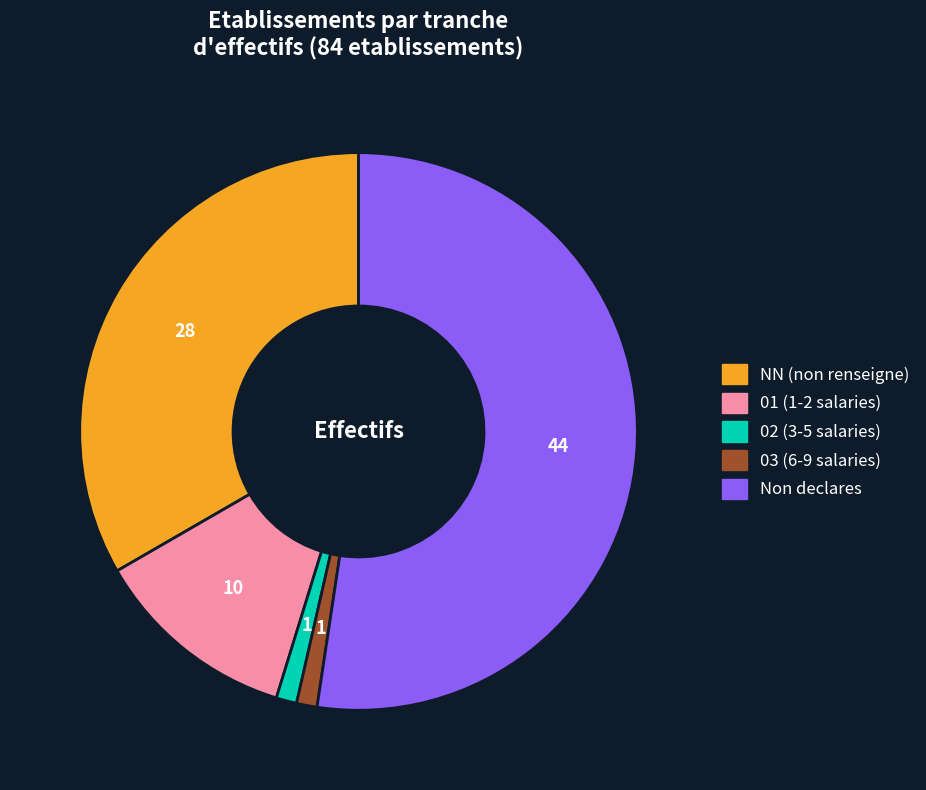

Is there a majority slice in this chart?

Yes